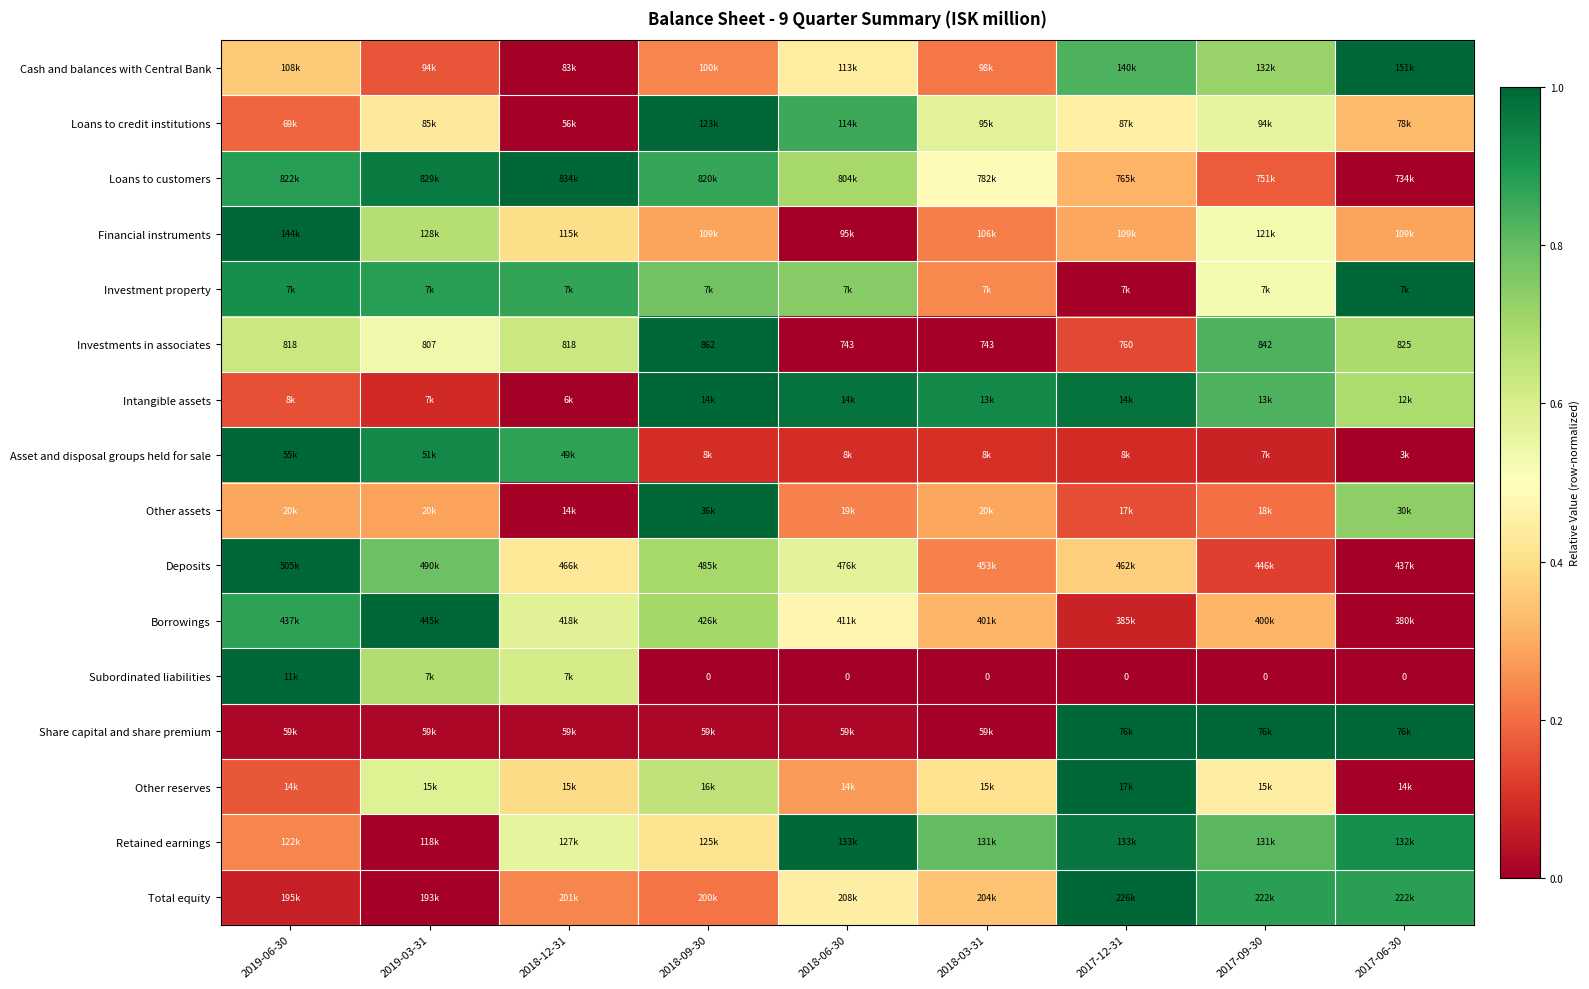

List the labels in order of Loans to customers value, largest first.

2018-12-31, 2019-03-31, 2019-06-30, 2018-09-30, 2018-06-30, 2018-03-31, 2017-12-31, 2017-09-30, 2017-06-30